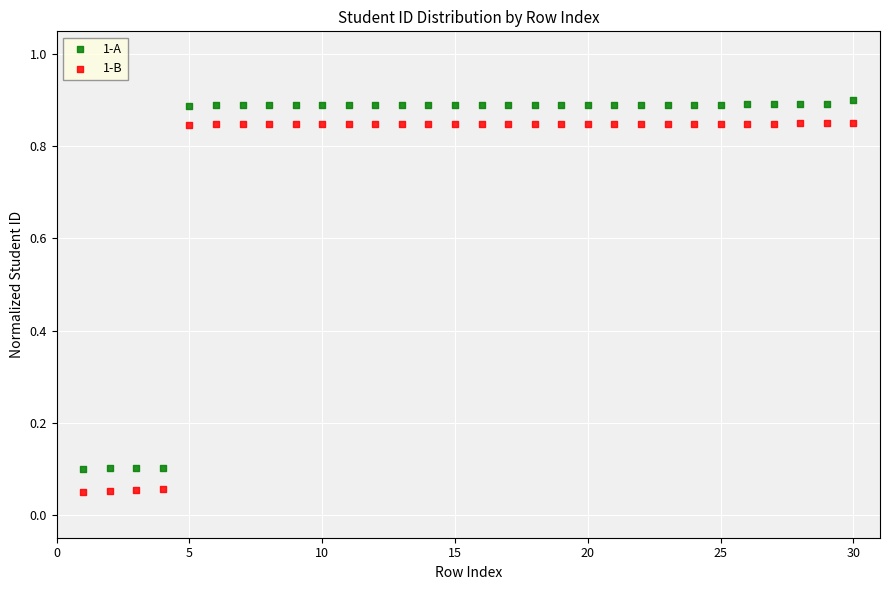

What are all the series names shown in the legend?

1-A, 1-B